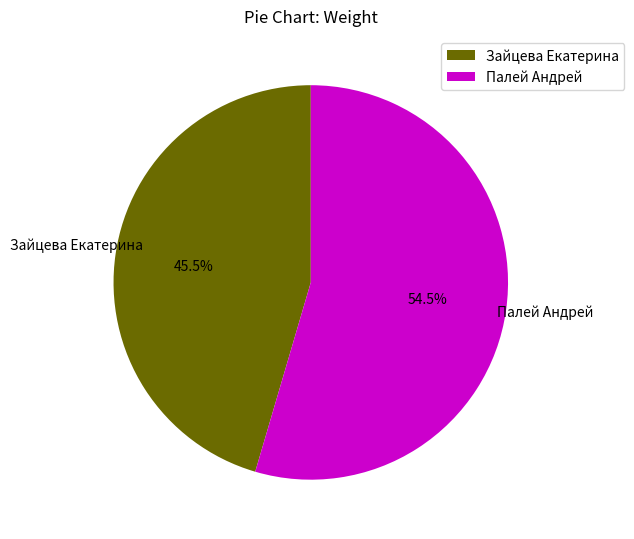

How many slices are in this pie chart?

2